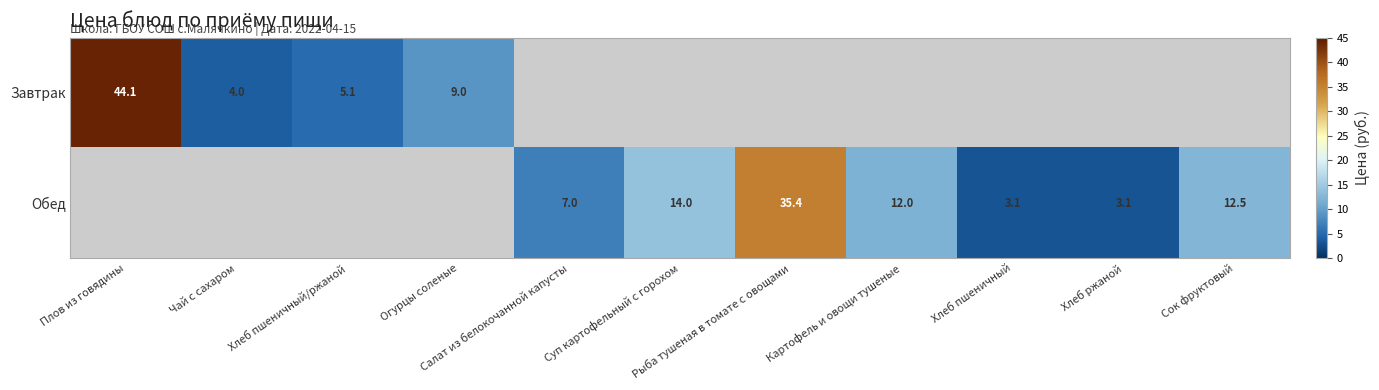

Between Плов из говядины and Рыба тушеная в томате с овощами, which series saw the biggest shift?

Завтрак